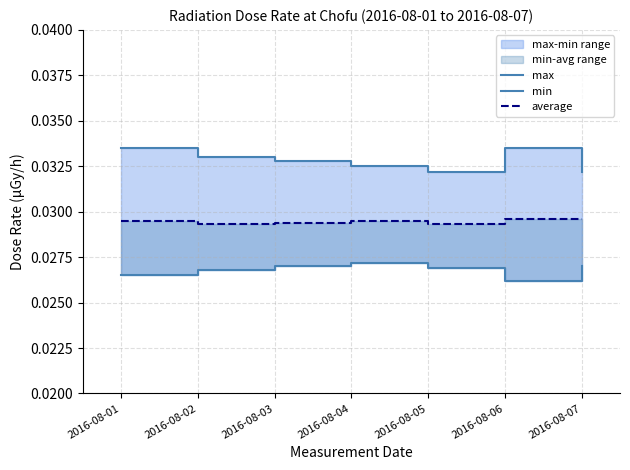

At which label is min closest to 0?

2016-08-06